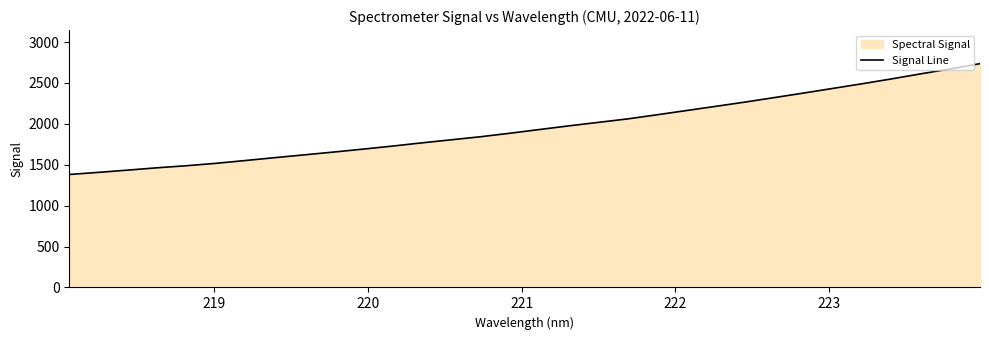

What is the value of the 14th point from the left?

1805.3